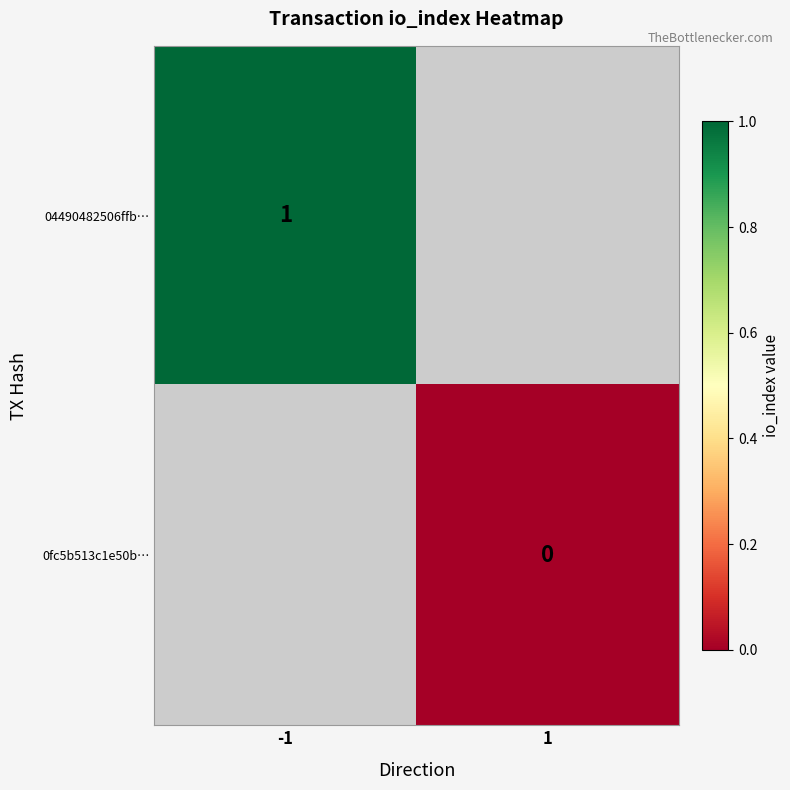

The 04490482506ffb… series shows 1 at -1. True or false?

True